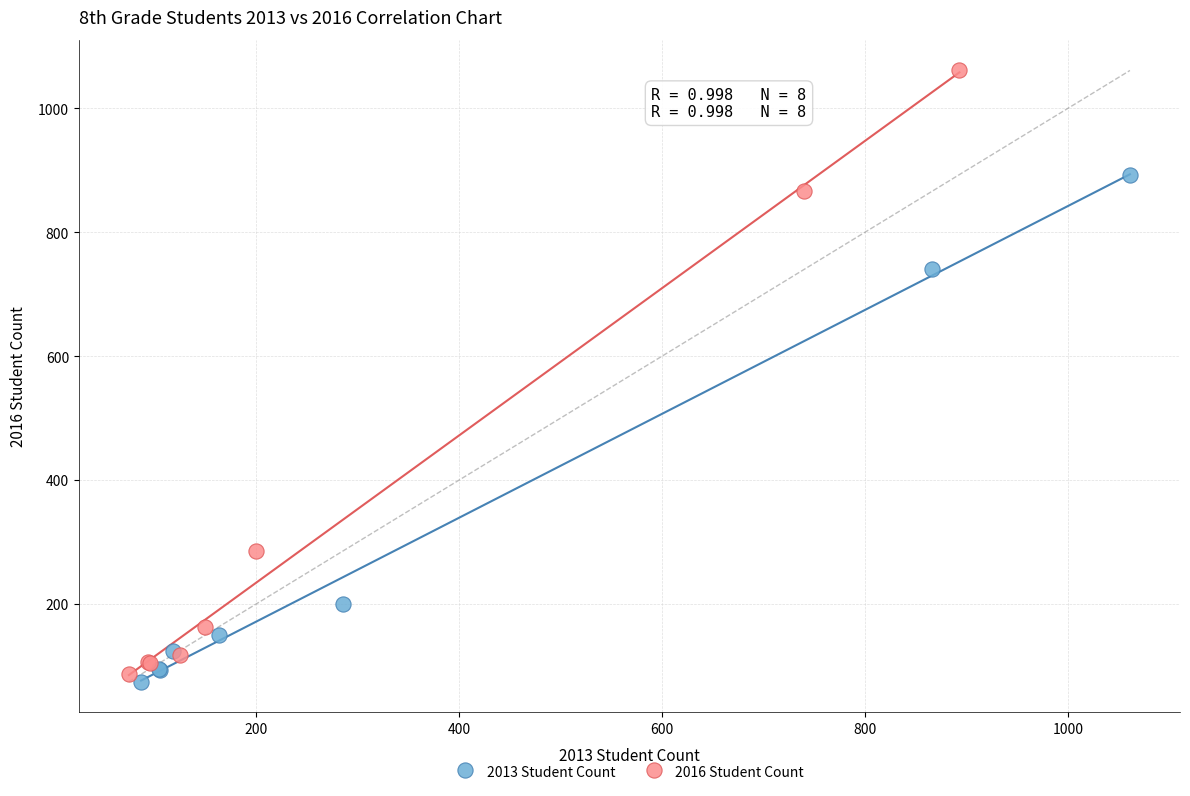

Which series has the largest Y range (max minus min)?

2016 Student Count